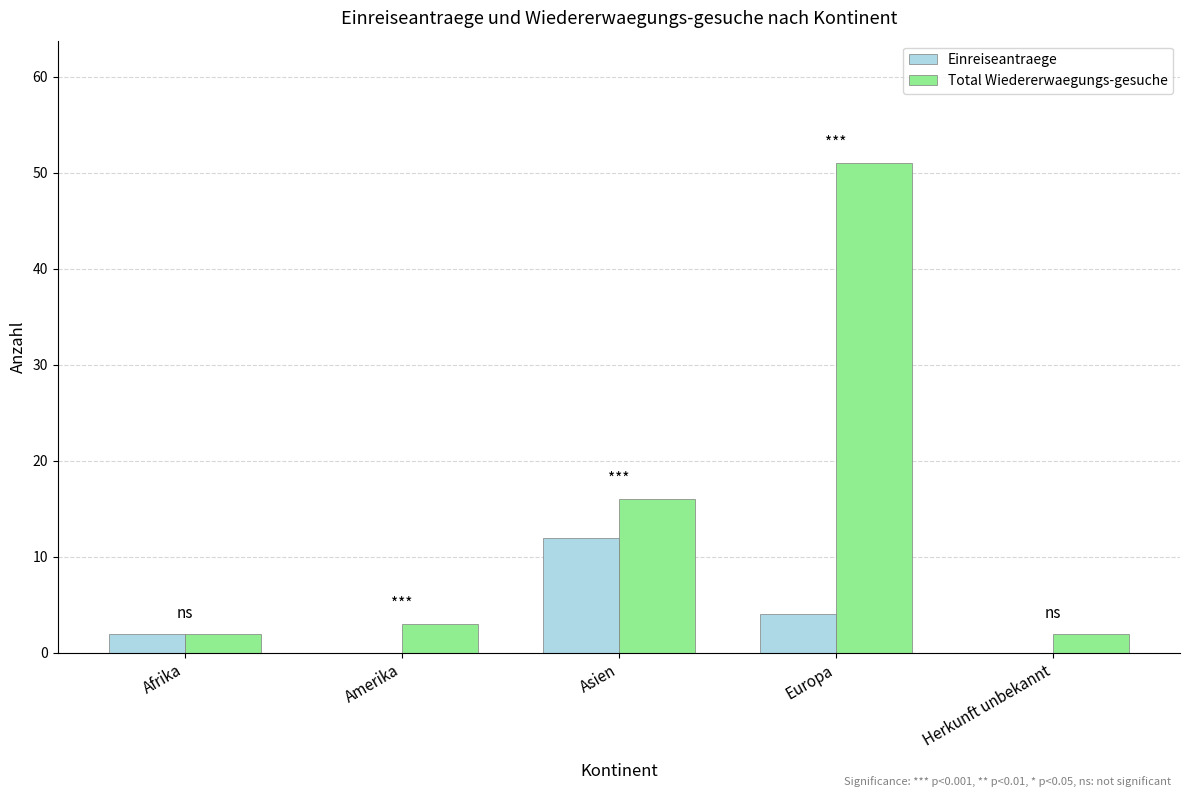

At which category is the sum across all series the highest?

Europa